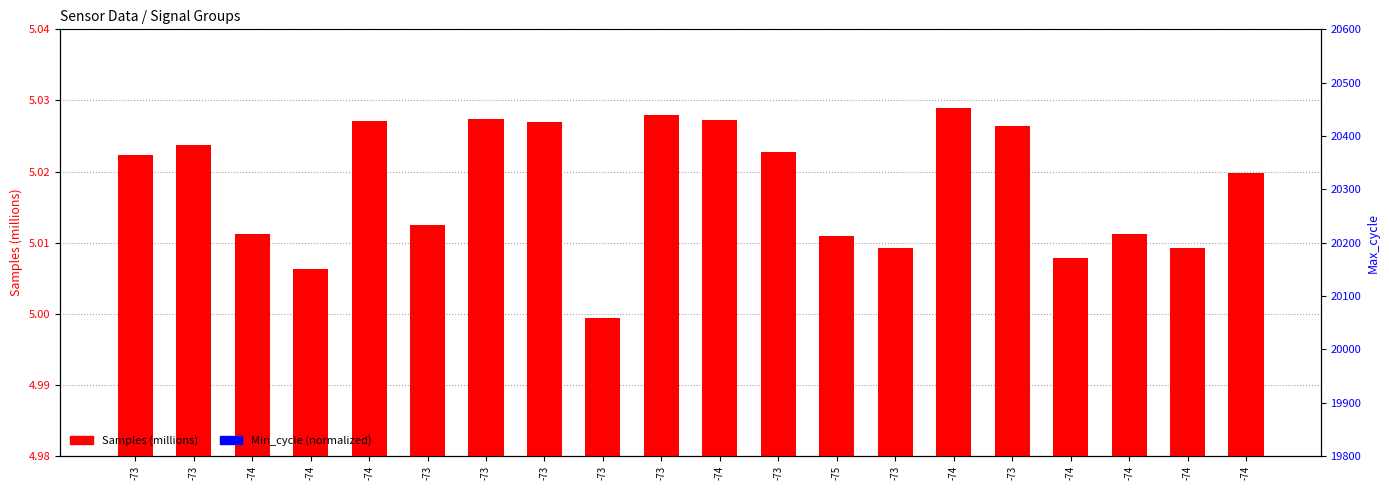

What is the approximate value of Samples (millions) at -73?

5.0